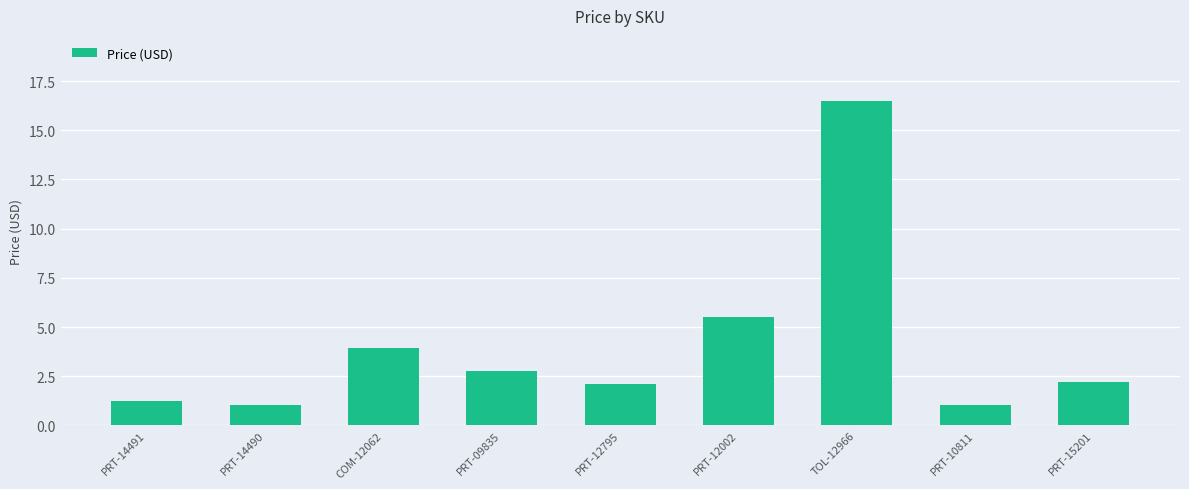

What is the value of the 9th bar from the left?

2.2